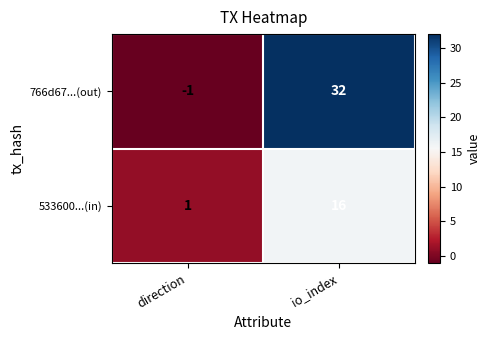

True or false: 766d67...(out) has a value of 15 at io_index.

False